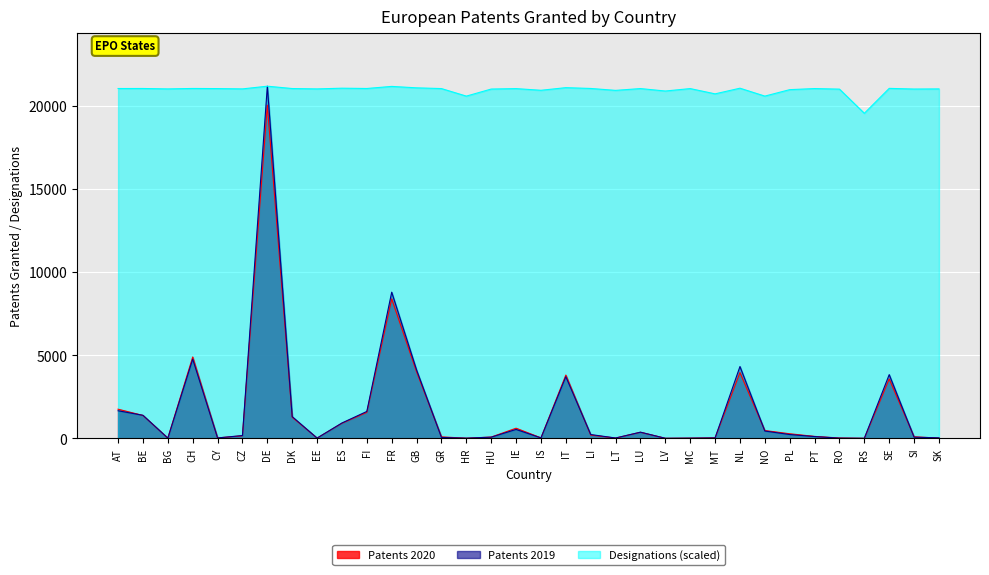

What is the smallest value displayed?

5.0